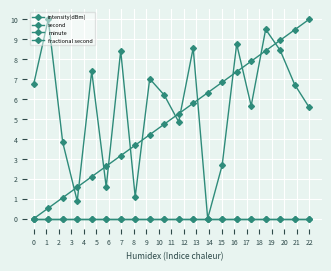

True or false: minute and fractional second intersect in this chart.

False